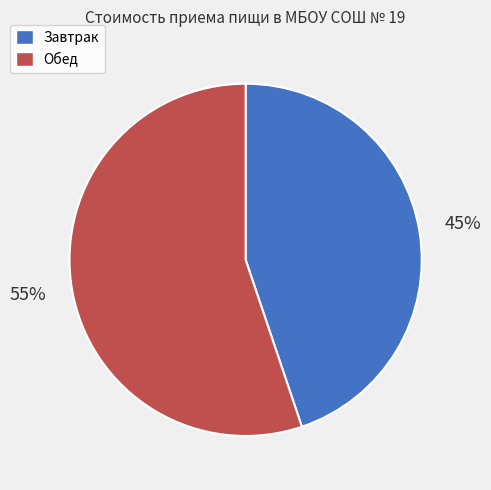

The Обед slice represents 55% of the pie. True or false?

True